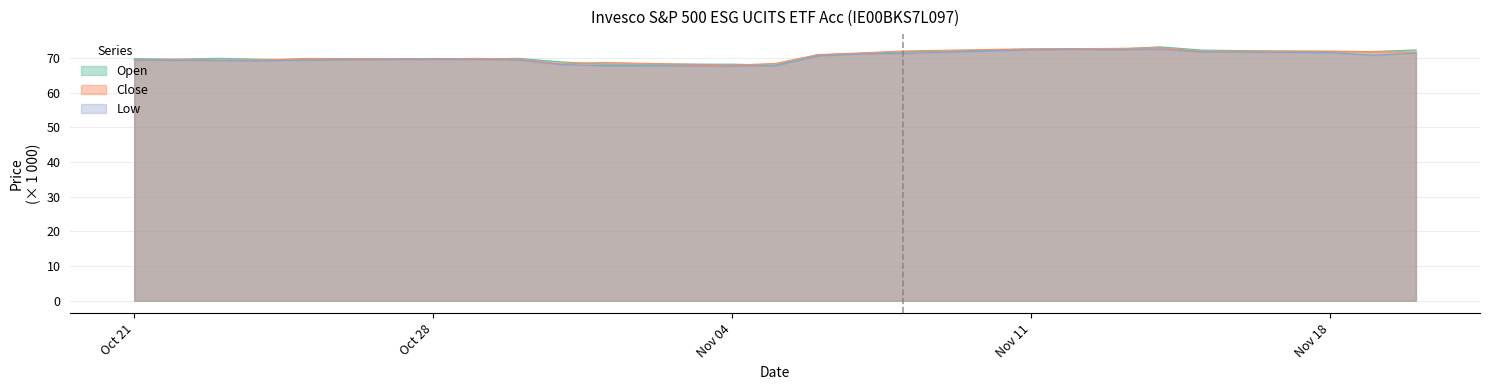

At which label does Low first exceed 69?

Oct 21